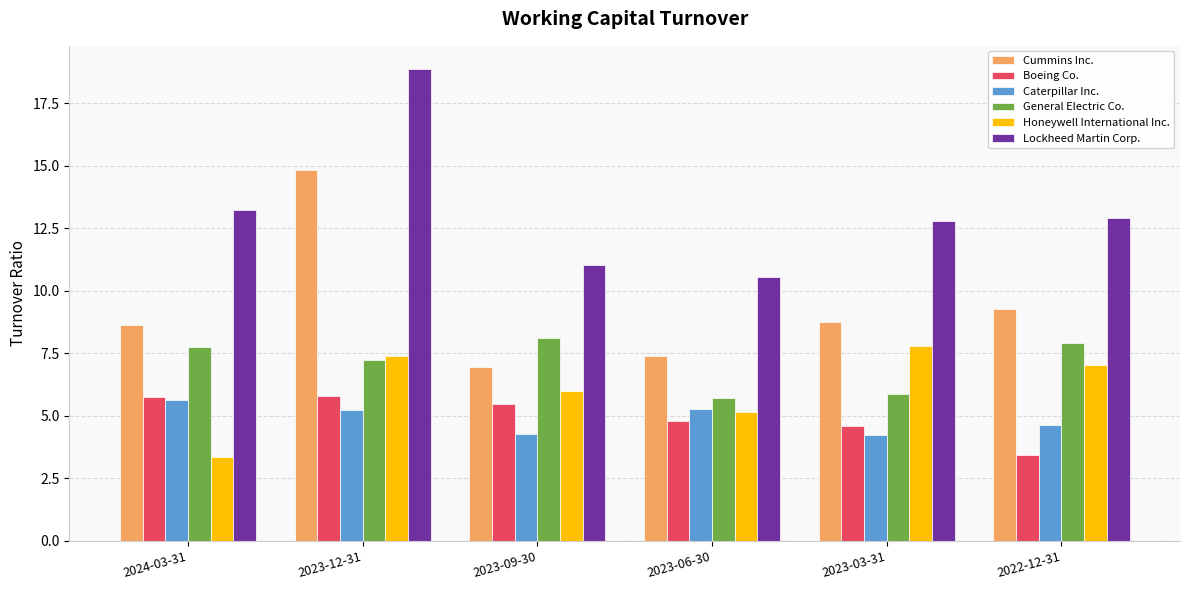

How many data points does each series have?

6